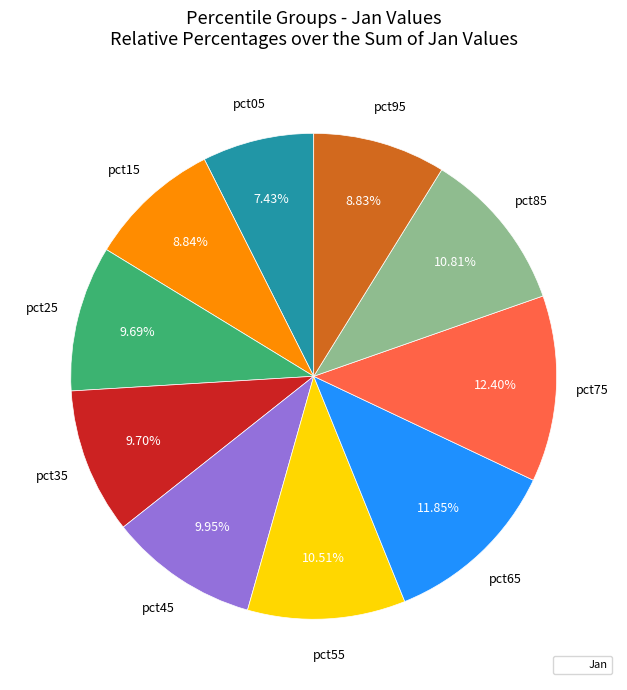

Does any single category account for the majority?

No